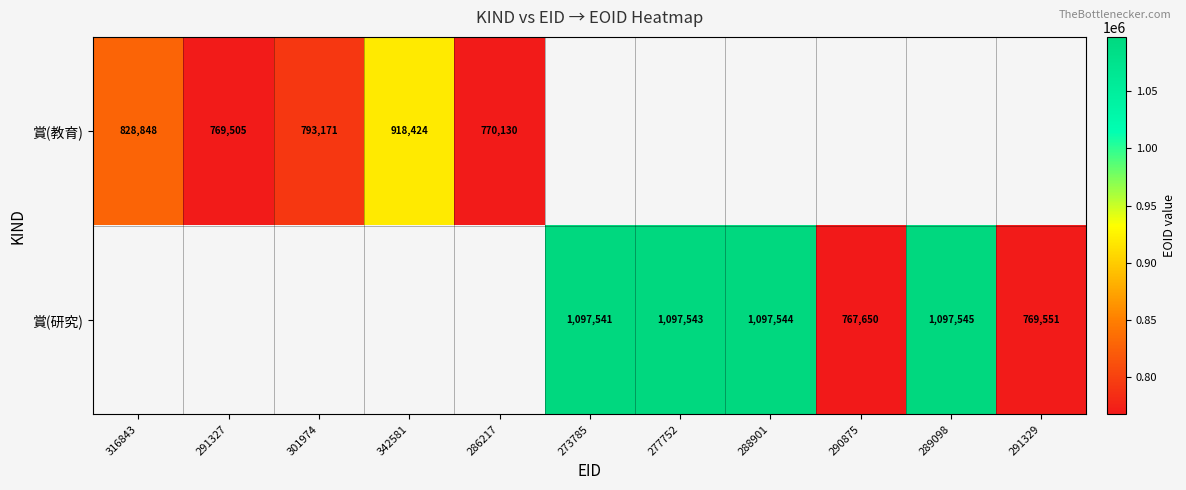

What is the difference between the 賞(研究) values at 273785 and 289098?

4